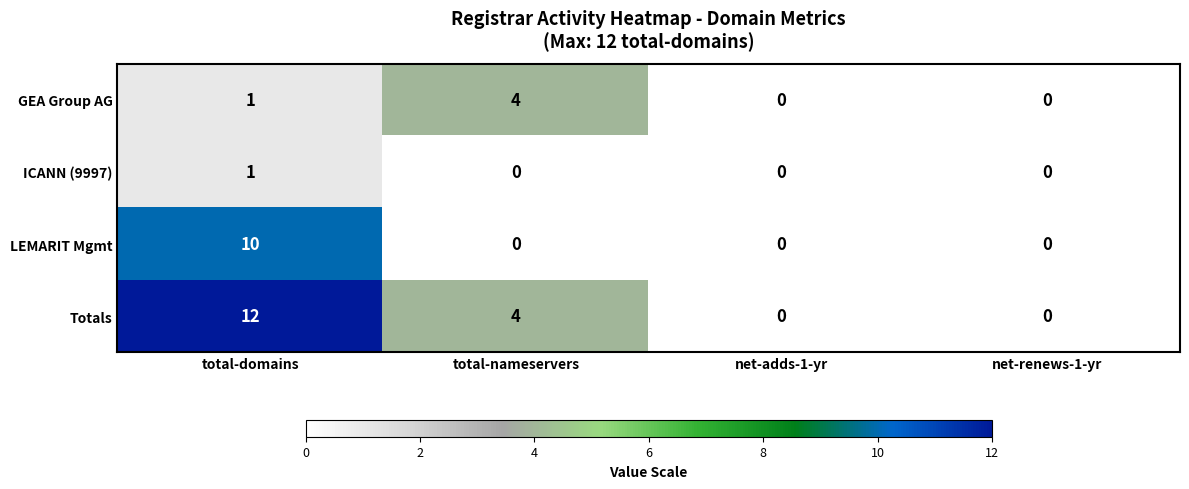

What is the highest value of the Totals series?

12